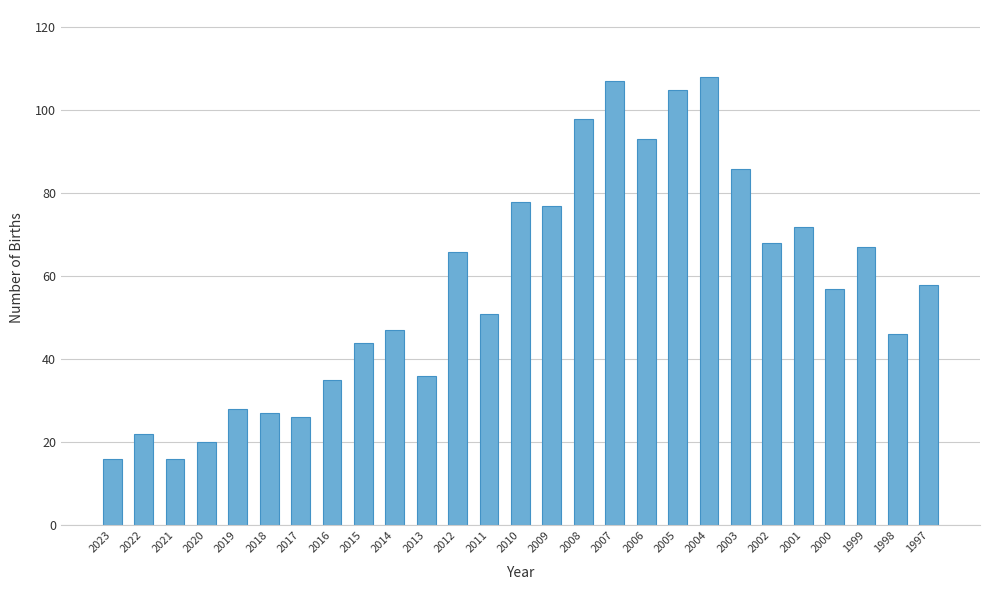

Reading right to left, extract all data points from this chart.

58	46	67	57	72	68	86	108	105	93	107	98	77	78	51	66	36	47	44	35	26	27	28	20	16	22	16